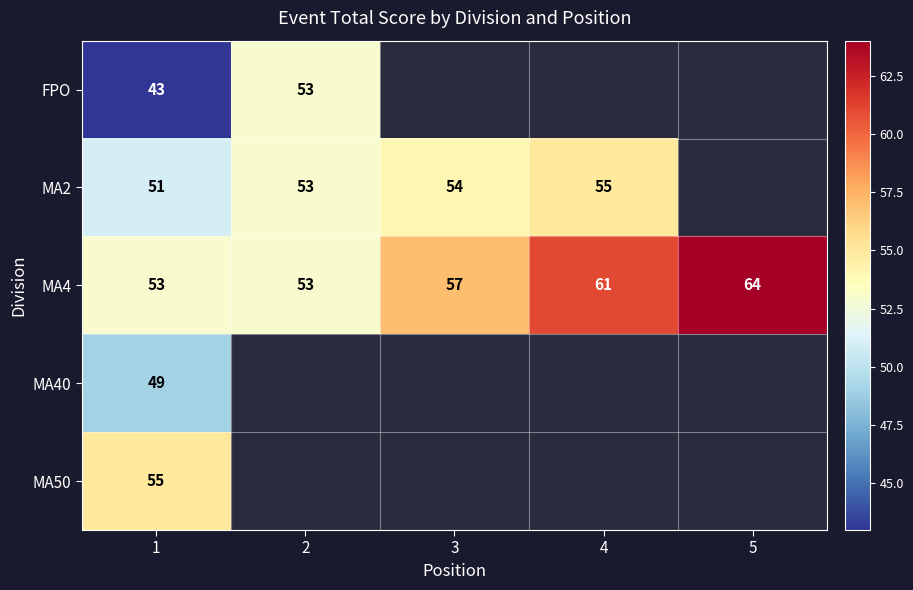

At 1, list the series in order from largest to smallest.

MA50, MA4, MA2, MA40, FPO